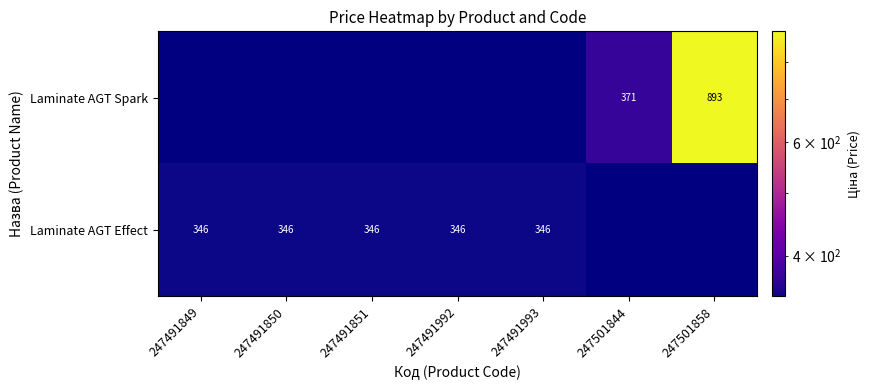

Count the number of data series in this chart.

2